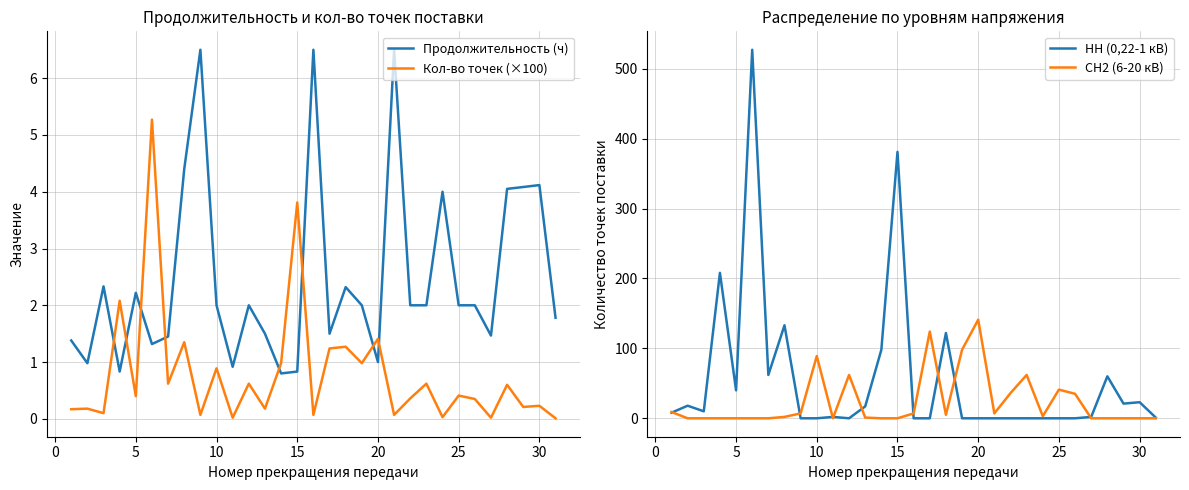

Which series ends up on top after the final intersection of Продолжительность (ч) and Кол-во точек (×100)?

Продолжительность (ч)